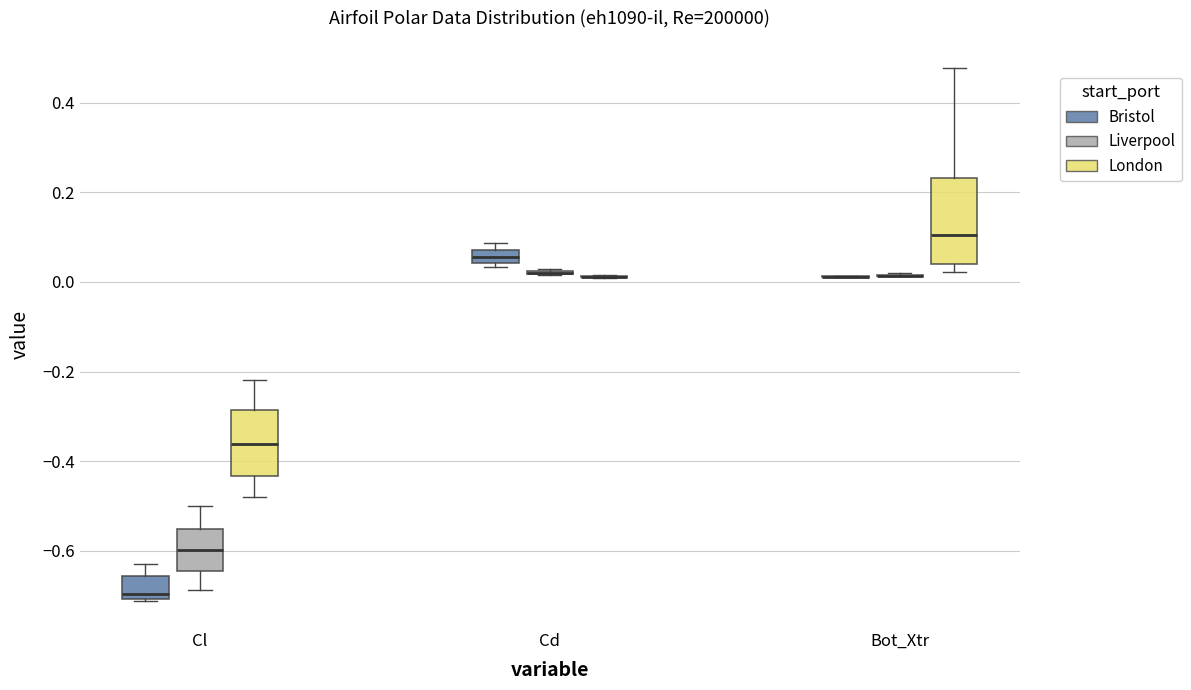

Which box is the tallest, from its lower edge to its upper edge?

Bot_Xtr (London)